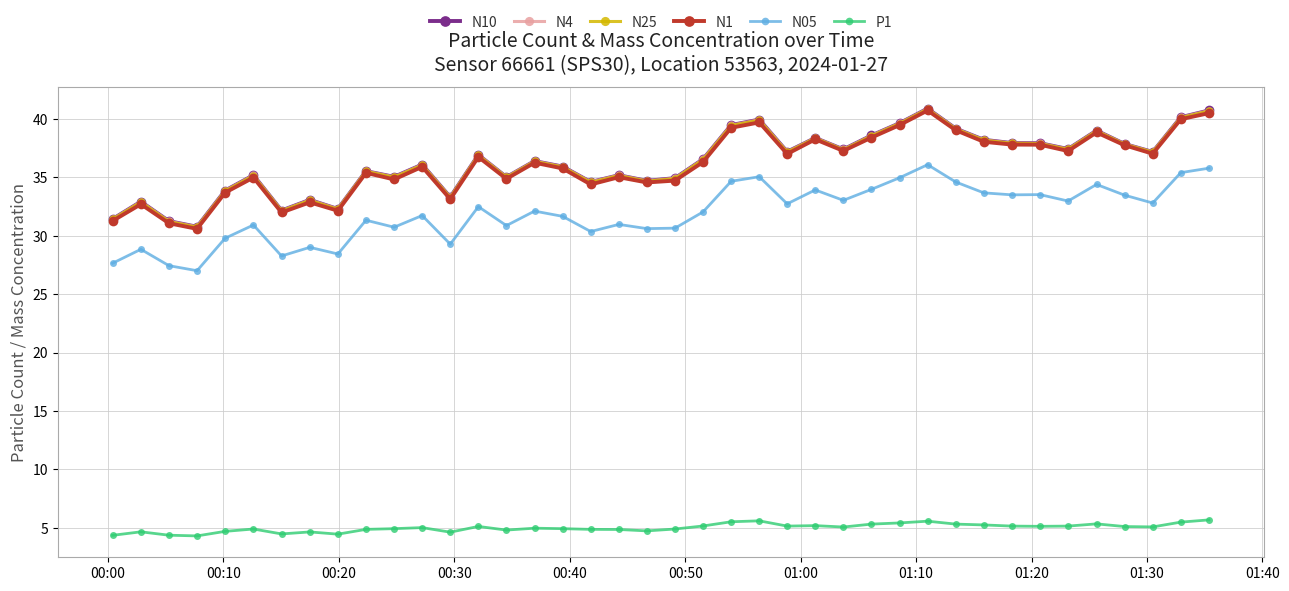

Does the chart display data point markers on the line(s)?

Yes